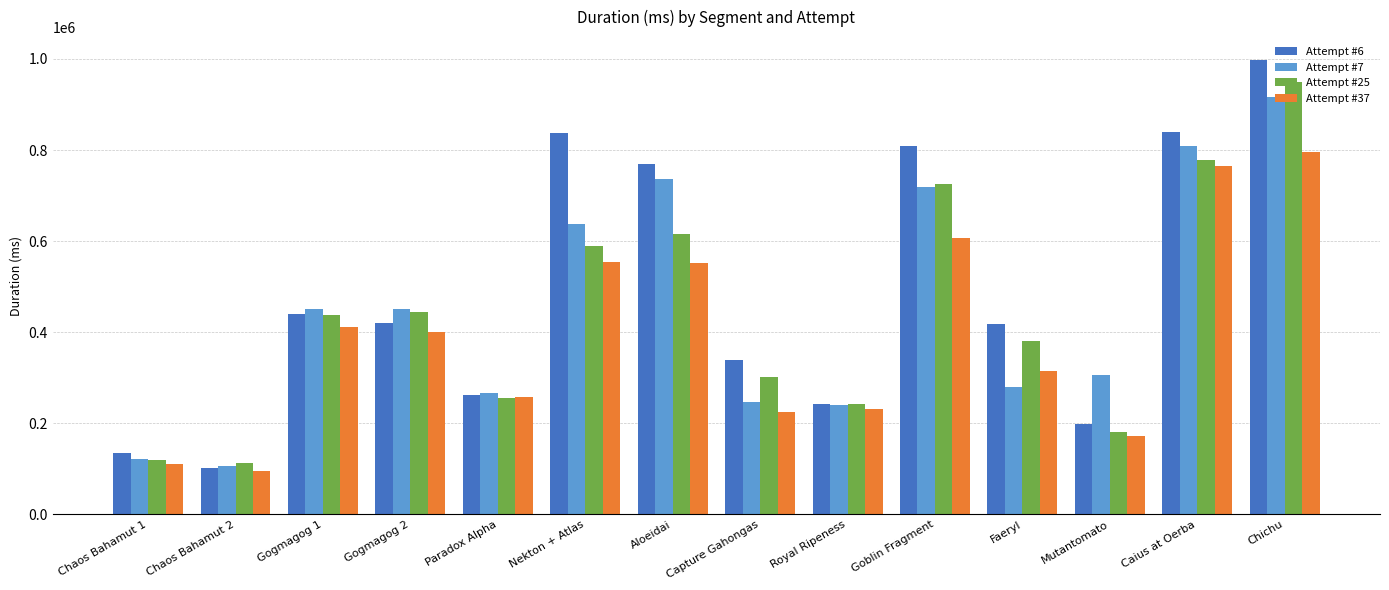

How many data points in Attempt #6 are less than 421278?

7